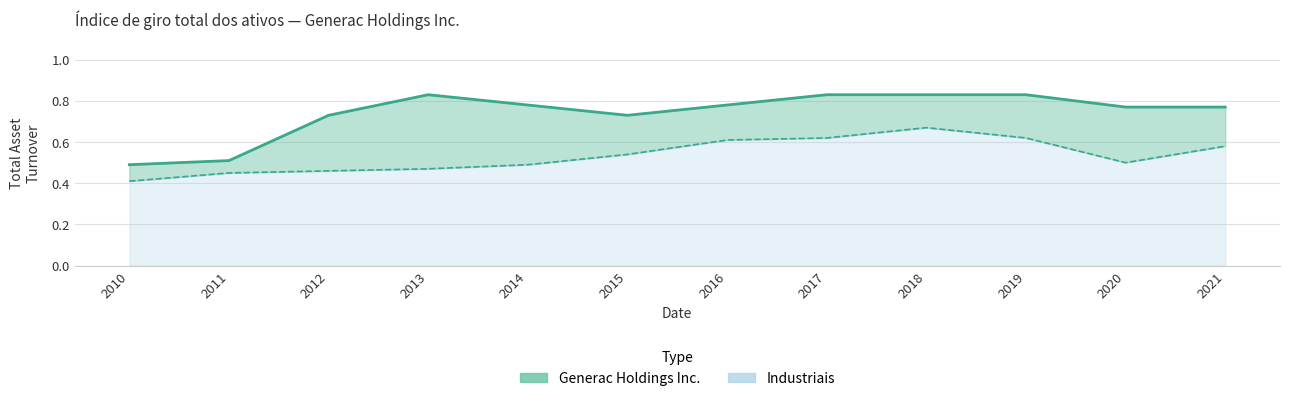

Reading right to left, what are all the values shown in this chart?

Generac Holdings Inc.: 2021=0.8	2020=0.8	2019=0.8	2018=0.8	2017=0.8	2016=0.8	2015=0.7	2014=0.8	2013=0.8	2012=0.7	2011=0.5	2010=0.5
Industriais: 2021=0.6	2020=0.5	2019=0.6	2018=0.7	2017=0.6	2016=0.6	2015=0.5	2014=0.5	2013=0.5	2012=0.5	2011=0.5	2010=0.4